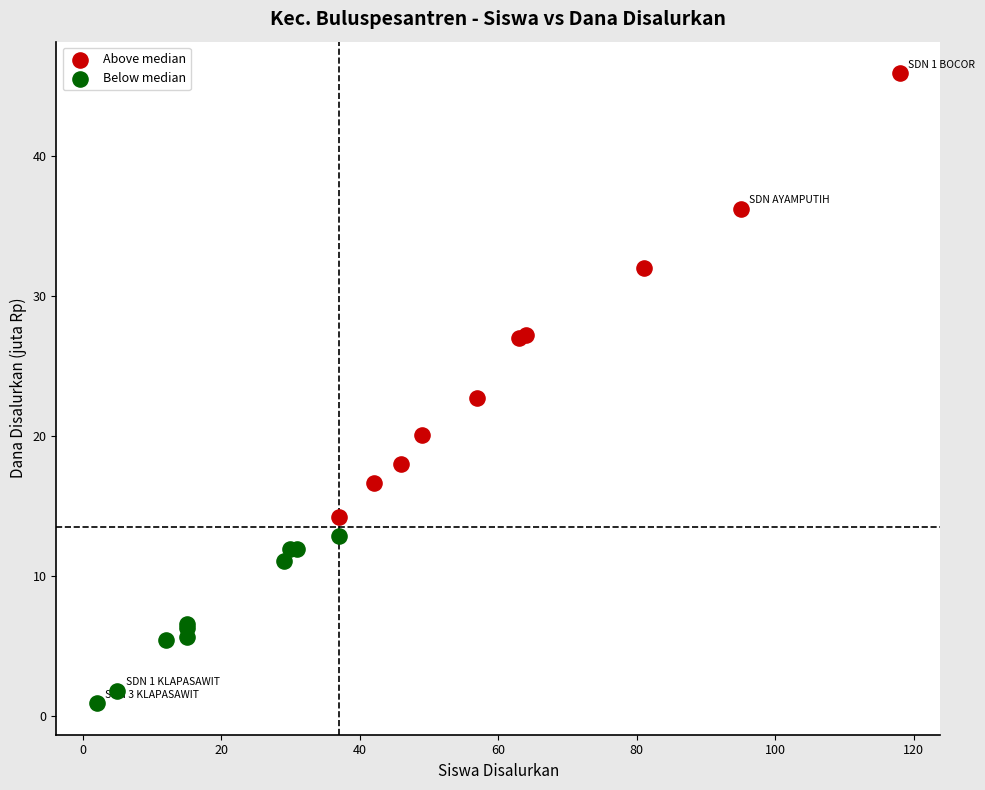

Which series contains the lowest Y value?

Below median